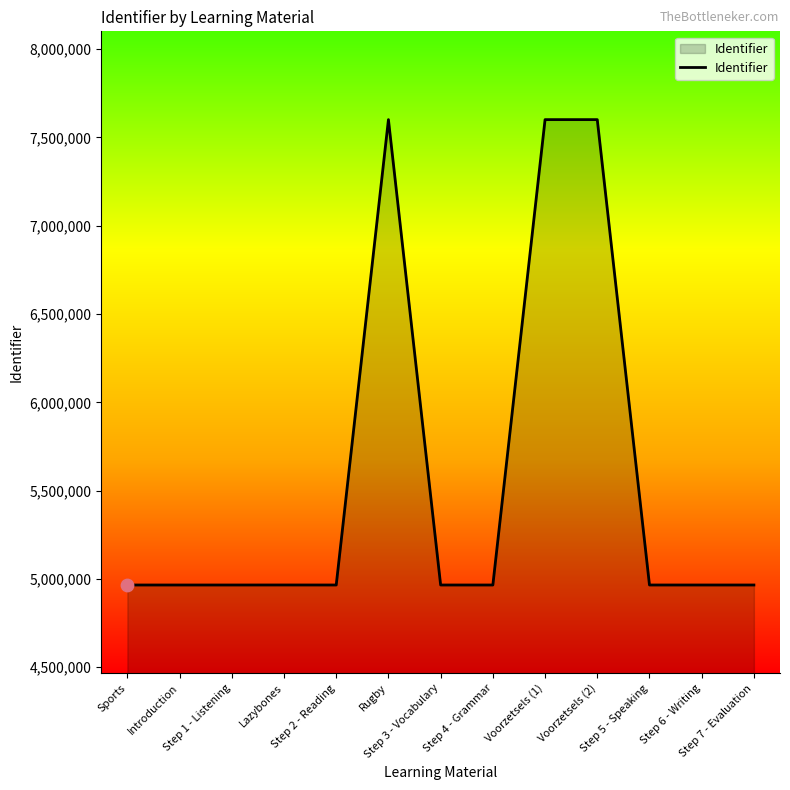

What is the change in value from Step 1 - Listening to Step 6 - Writing?

+17